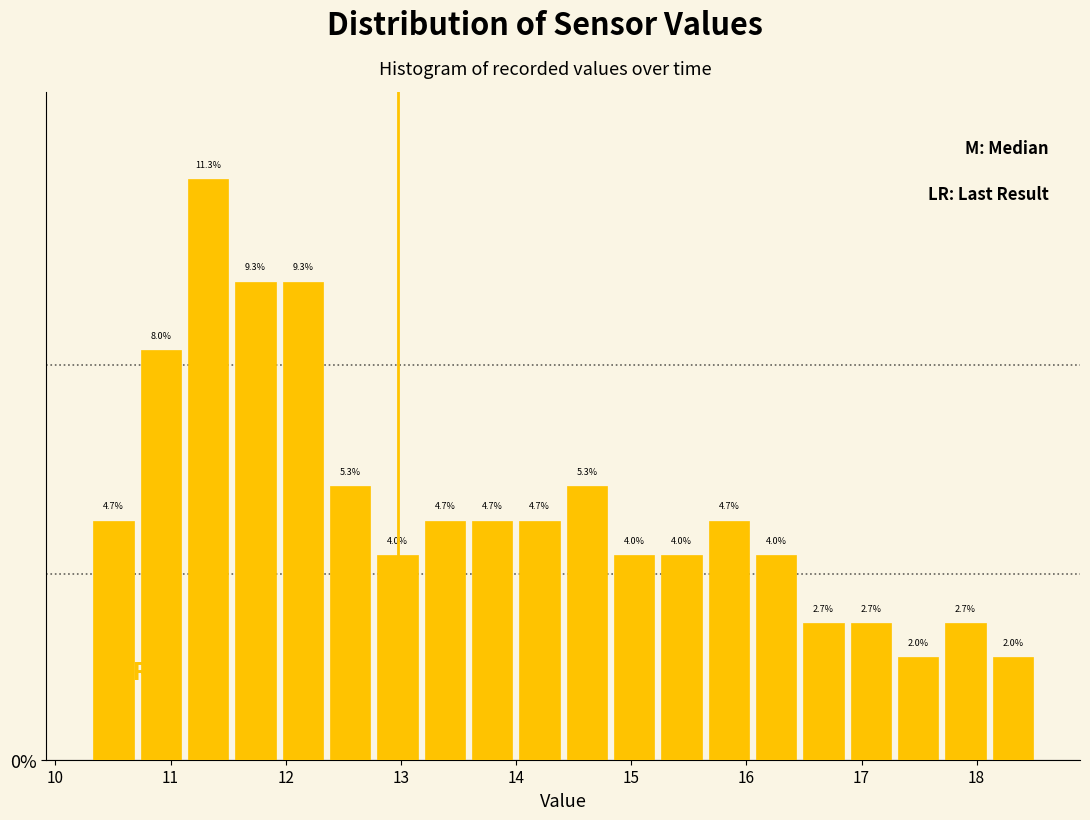

Over which range of the x-axis is the bar tallest?

11.1 to 11.5